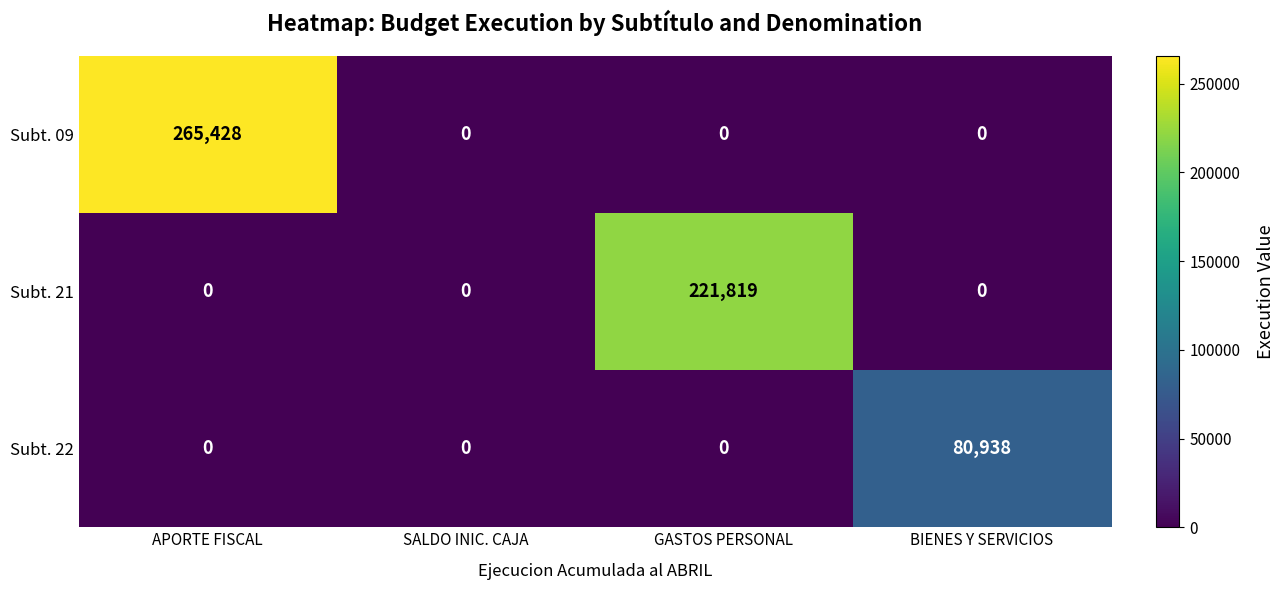

List the series in order of their peak value, lowest first.

Subt. 22, Subt. 21, Subt. 09